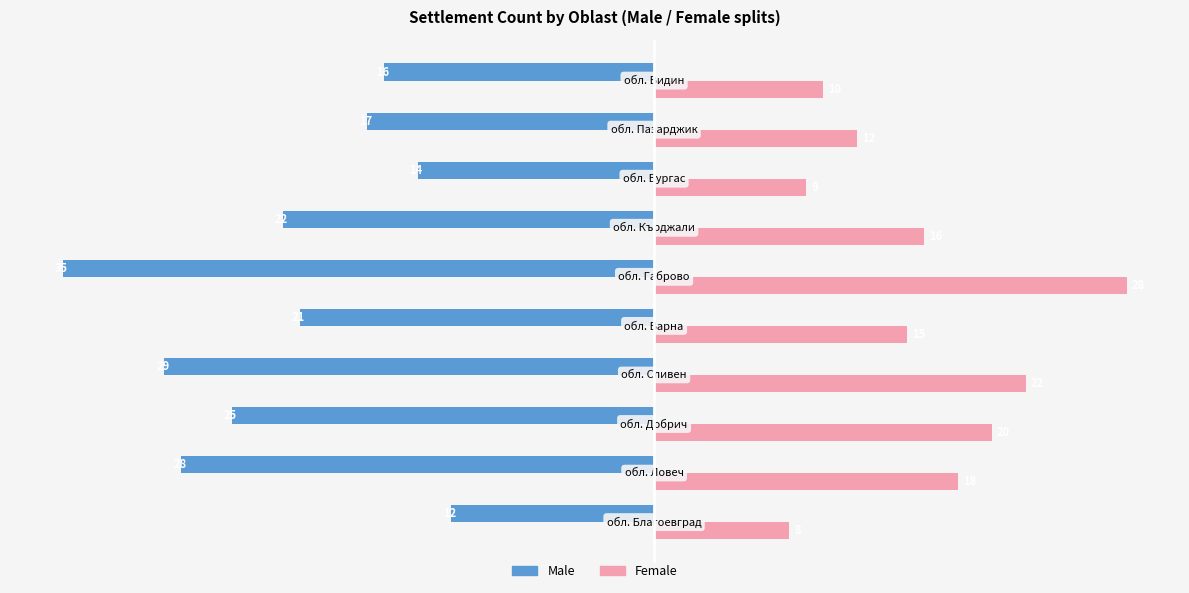

What is the difference between the maximum and minimum values in the Female series?

20